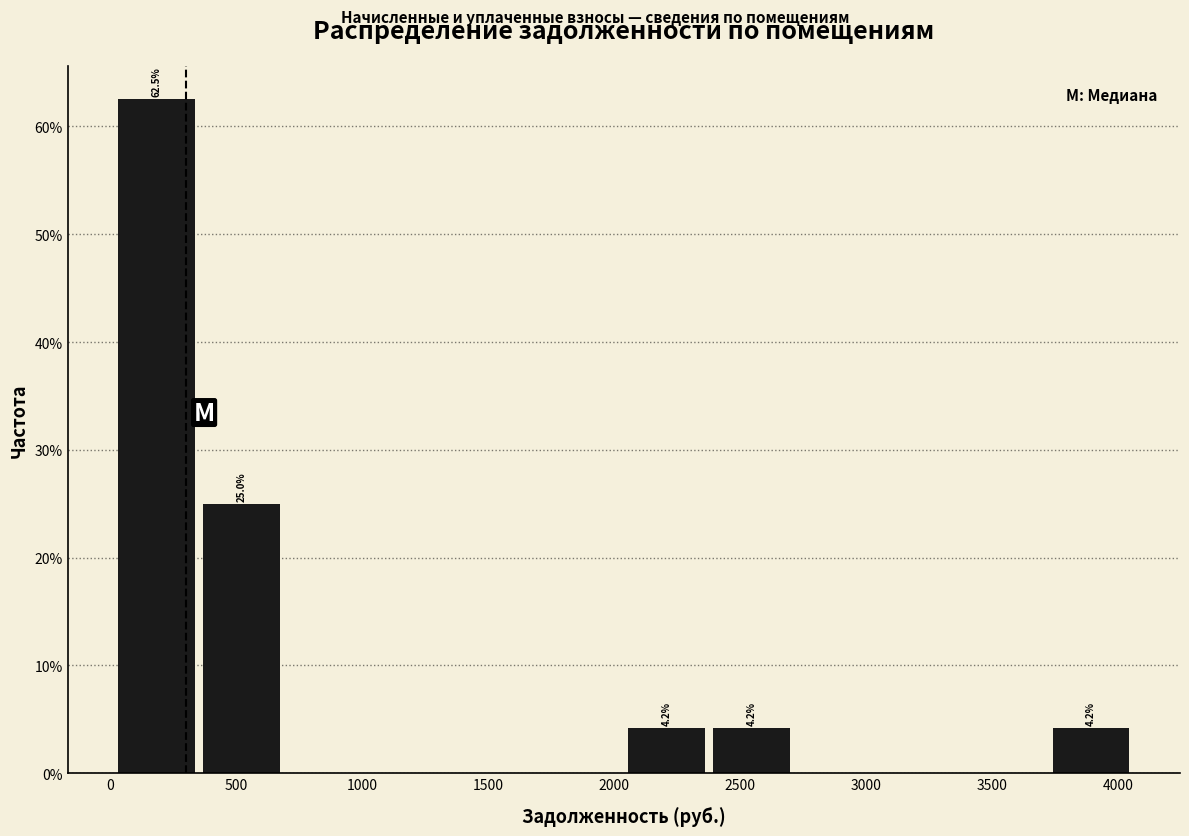

Which range on the x-axis has the tallest bar?

50 to 350